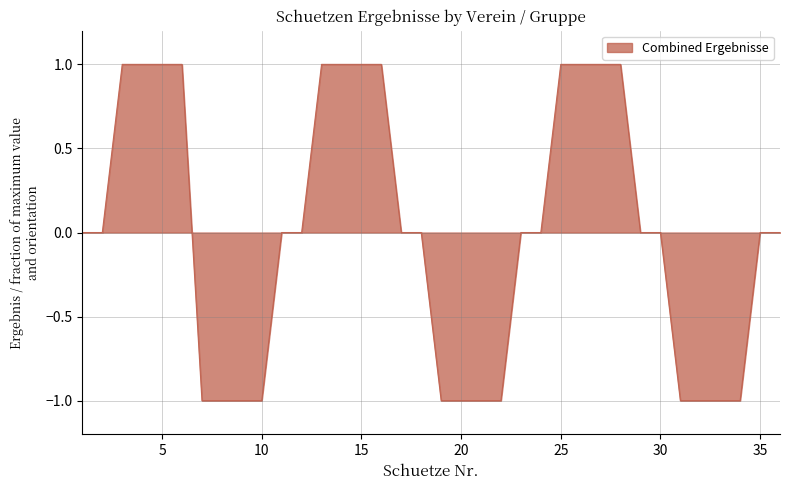

Is it true that the value at 20 is -1?

True